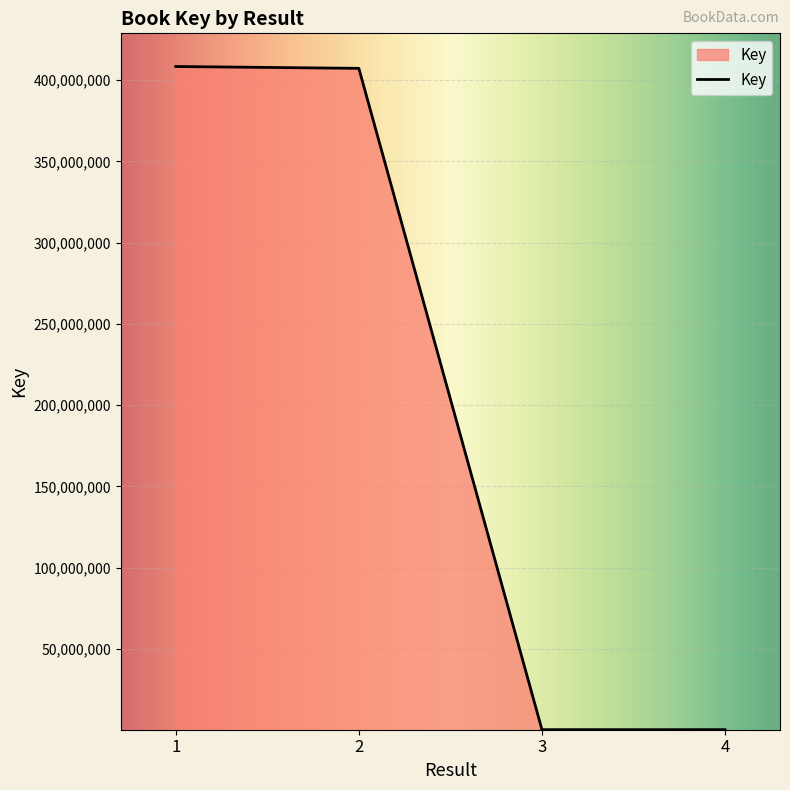

What is the change in value from 1 to 2?

-1119206